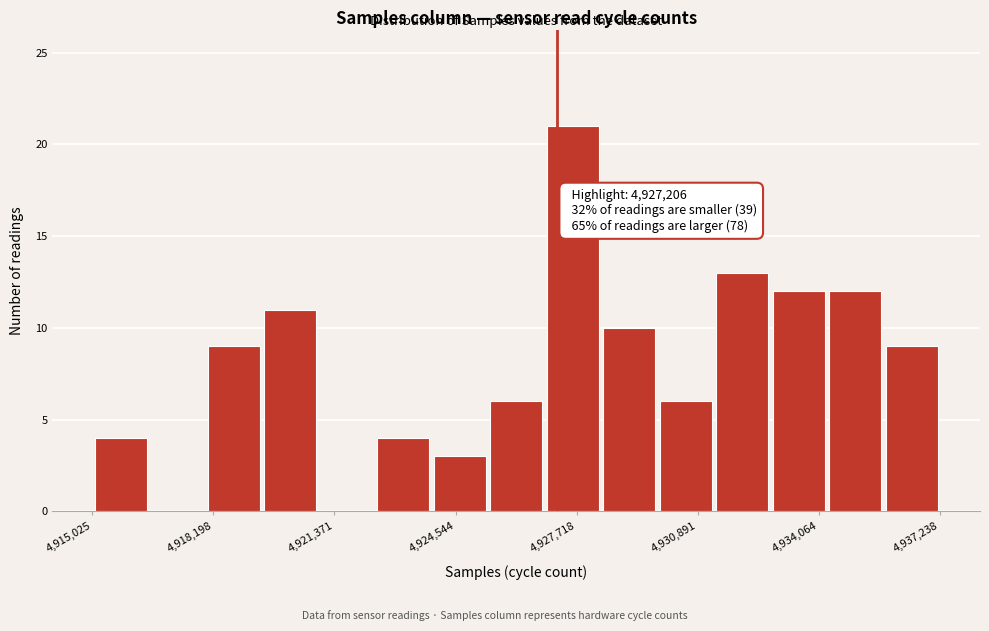

Read against the x-axis, roughly where is the centre of the tallest bar?

4927500